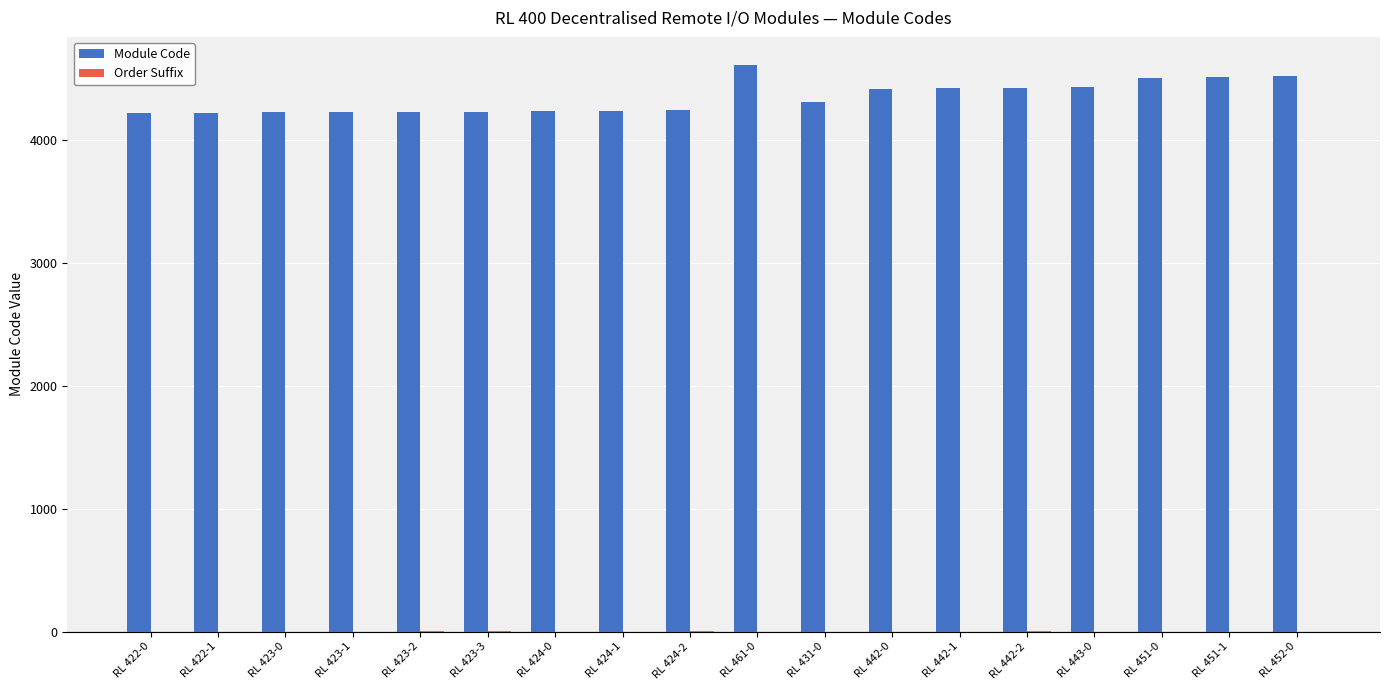

The value of Module Code at RL 442-1 is 2294. True or false?

False